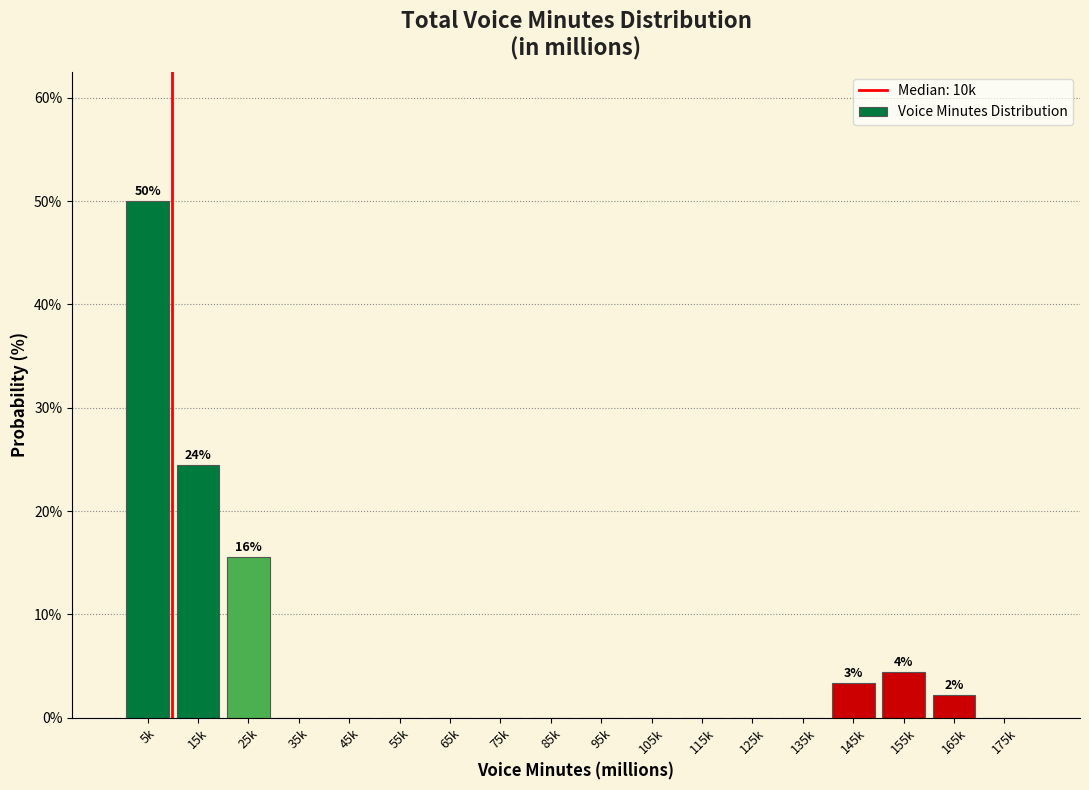

Reading left to right, extract all data points from this chart.

5k=50.0	15k=24.4	25k=15.6	35k=0.0	45k=0.0	55k=0.0	65k=0.0	75k=0.0	85k=0.0	95k=0.0	105k=0.0	115k=0.0	125k=0.0	135k=0.0	145k=3.3	155k=4.4	165k=2.2	175k=0.0